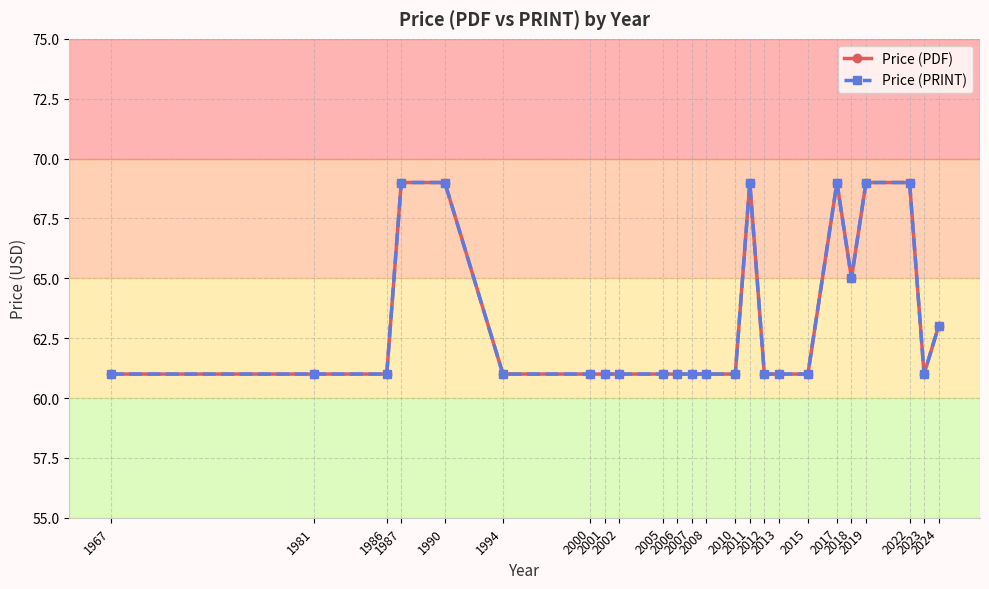

Is this an area chart (filled region under the line)?

No